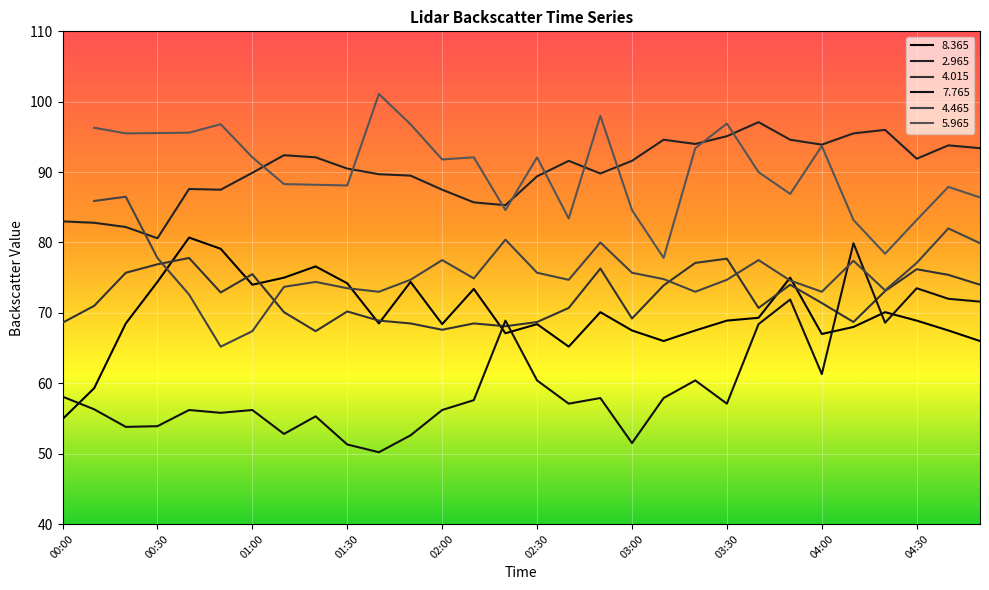

The   2.965 series shows 126.3 at 00:20. True or false?

False